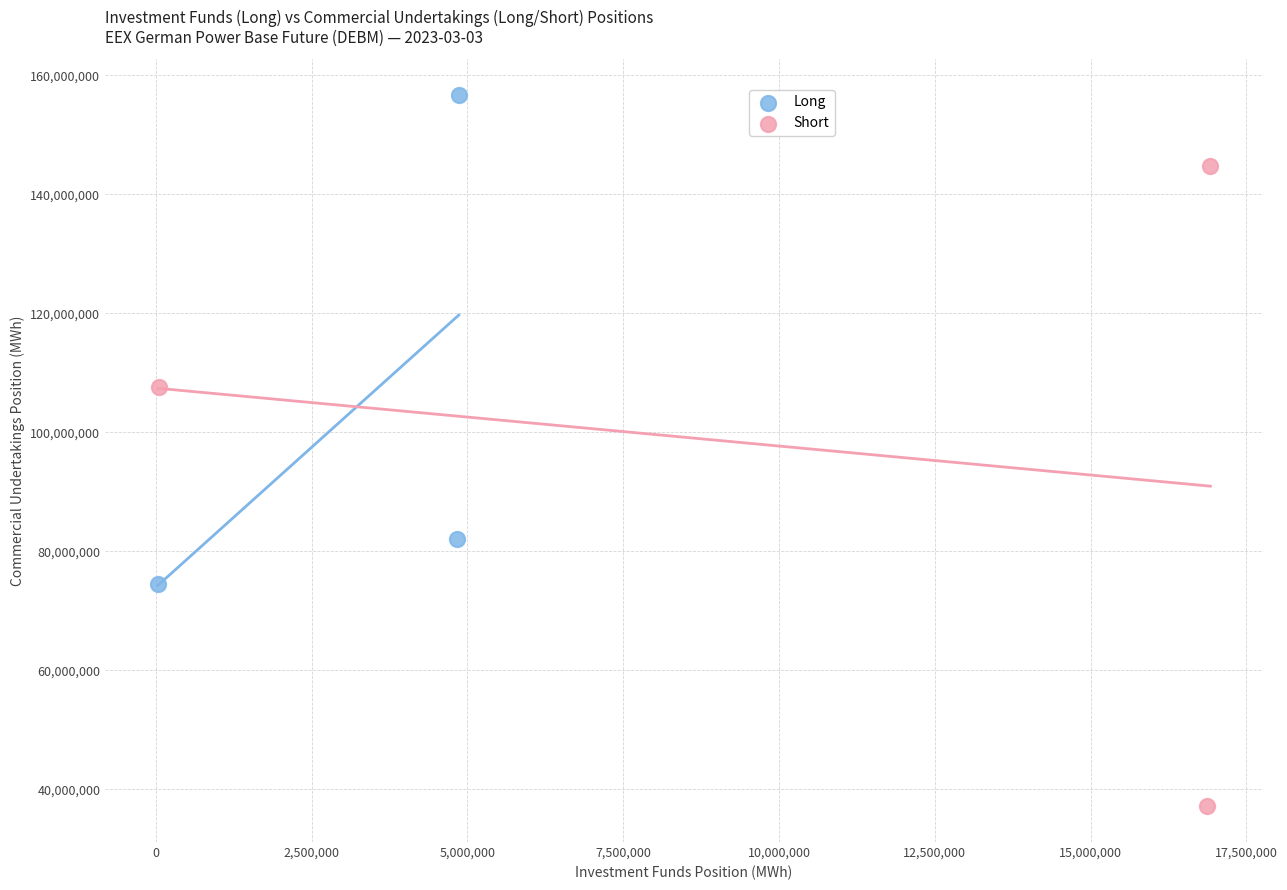

Which series has the widest spread of Y values?

Short